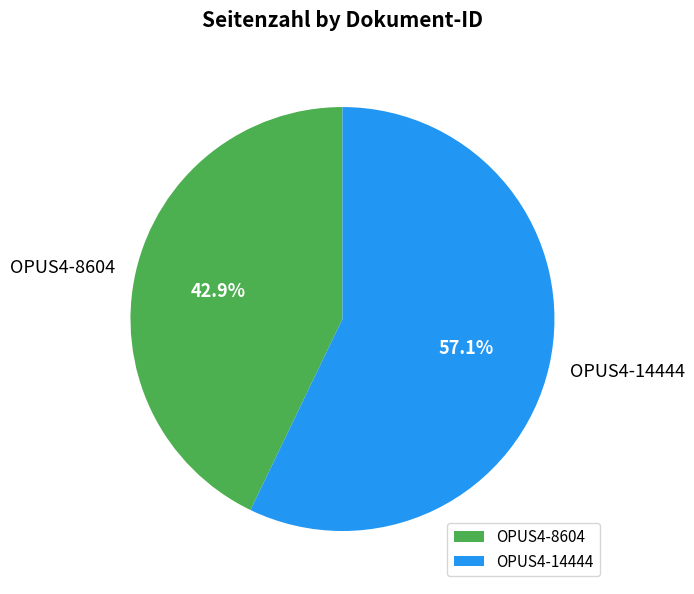

The OPUS4-8604 slice represents 43% of the pie. True or false?

True